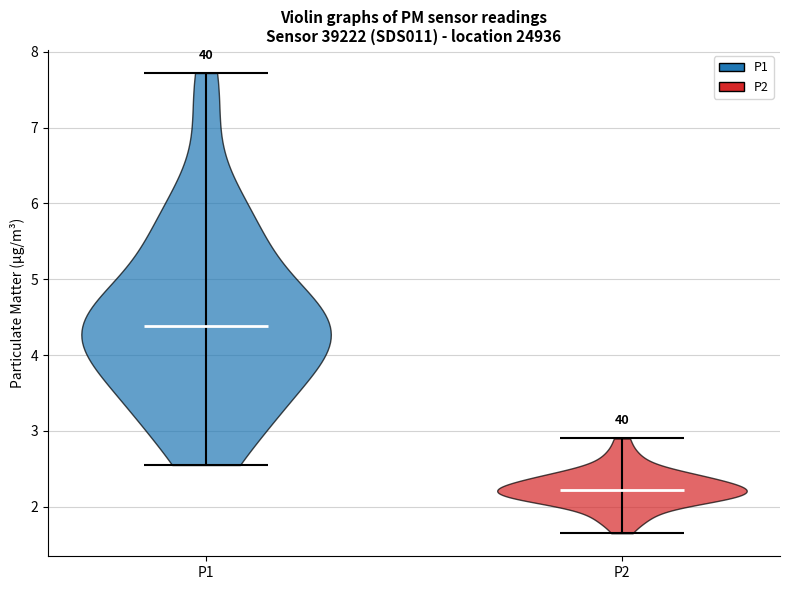

Where does the median line of the violin for P2 sit on the y-axis? The values are not printed on the chart, so give them approximately, as read against the axis.

2.2